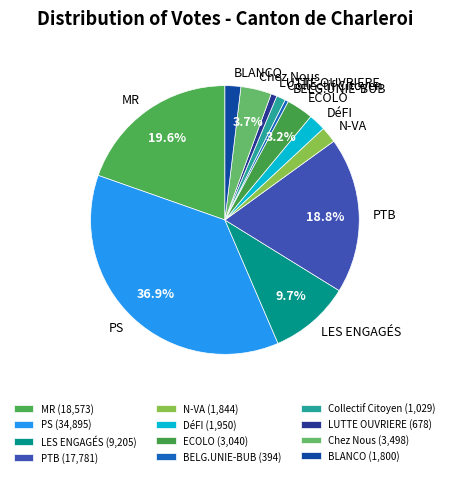

To the nearest percent, what percentage of the pie is Collectif Citoyen?

1%